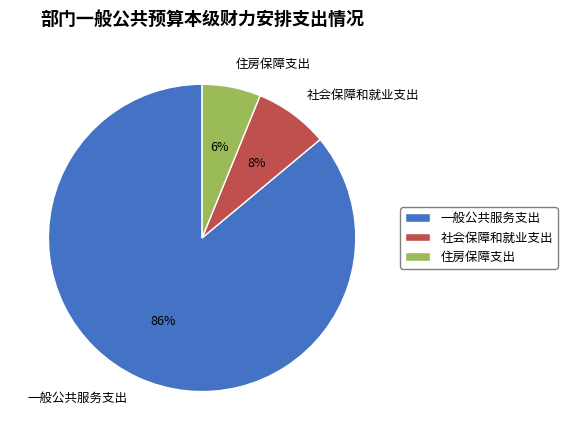

True or false: 住房保障支出 accounts for 6% of the total.

True